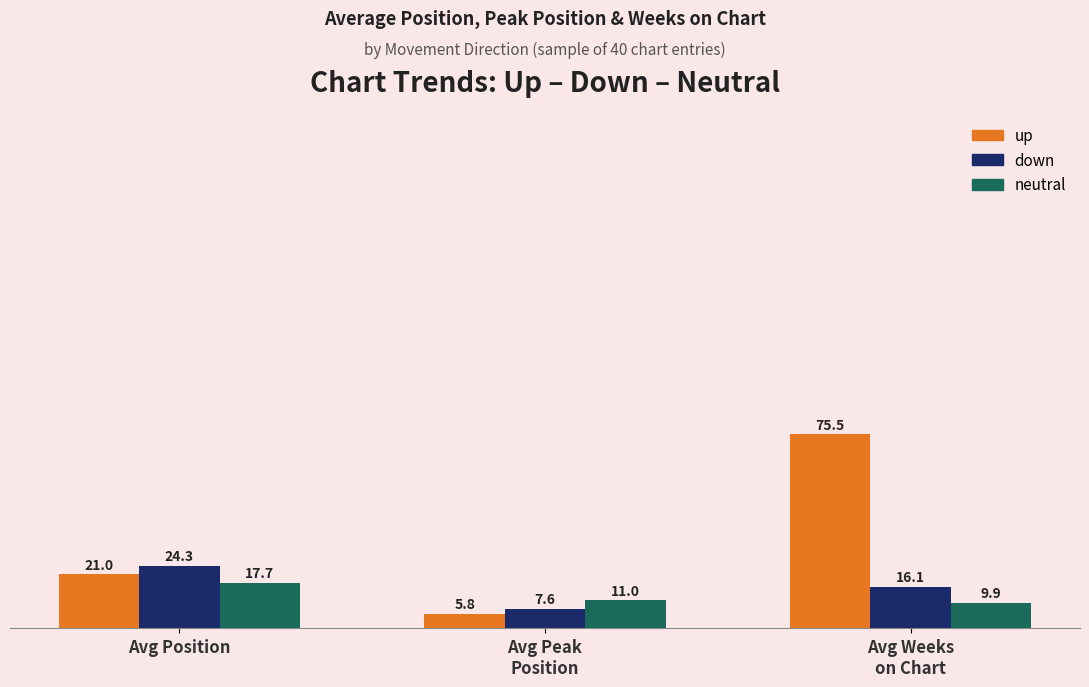

Does the chart contain any negative values?

No